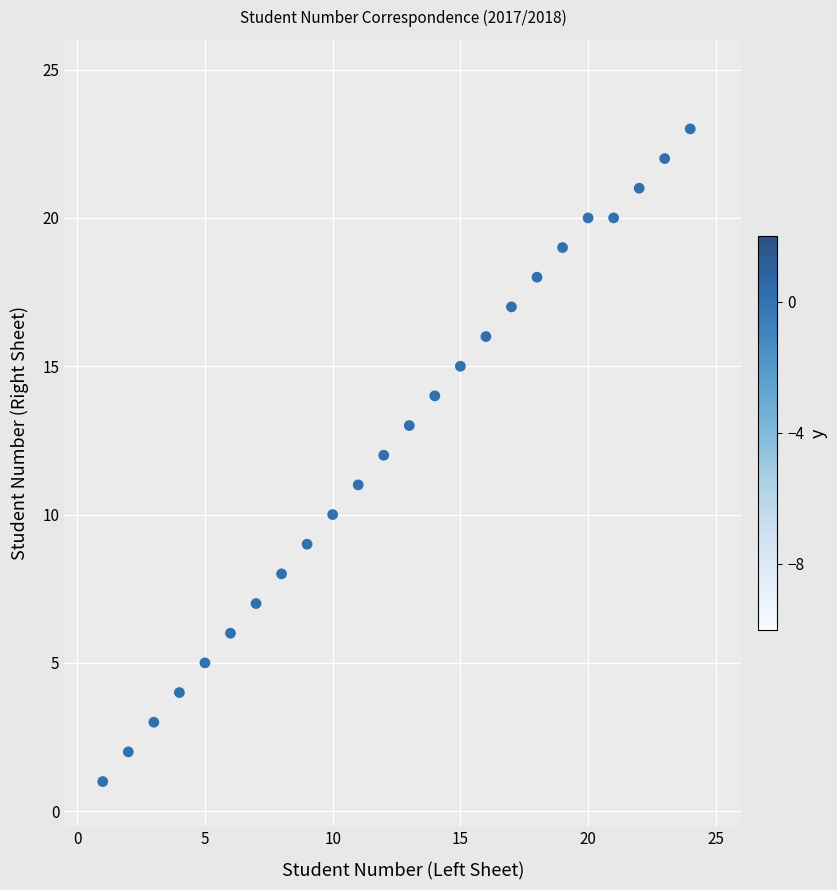

What is the range of Y values (max minus min)?

22